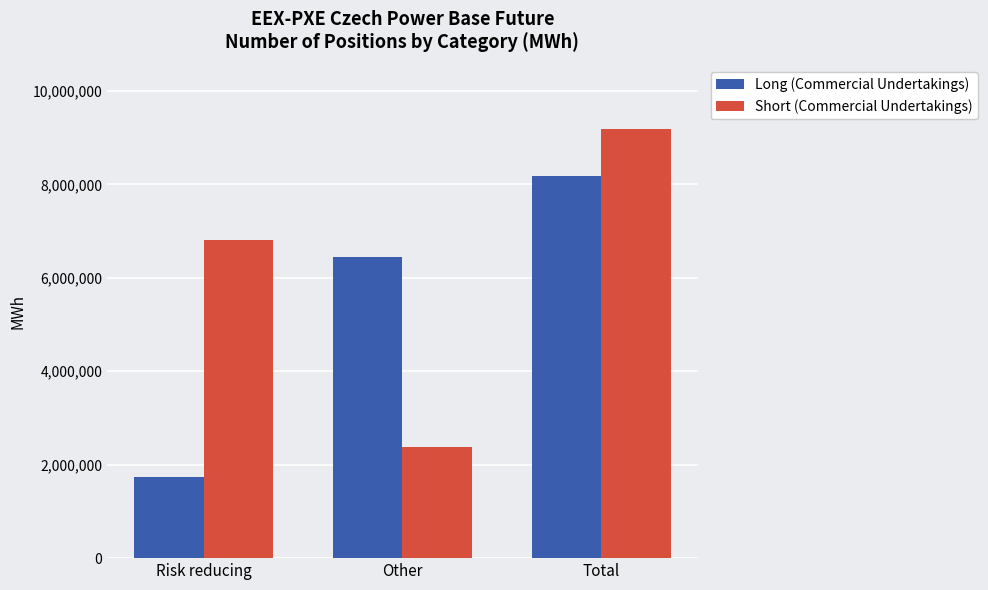

What is the sum of all Short (Commercial Undertakings) values?

18366436